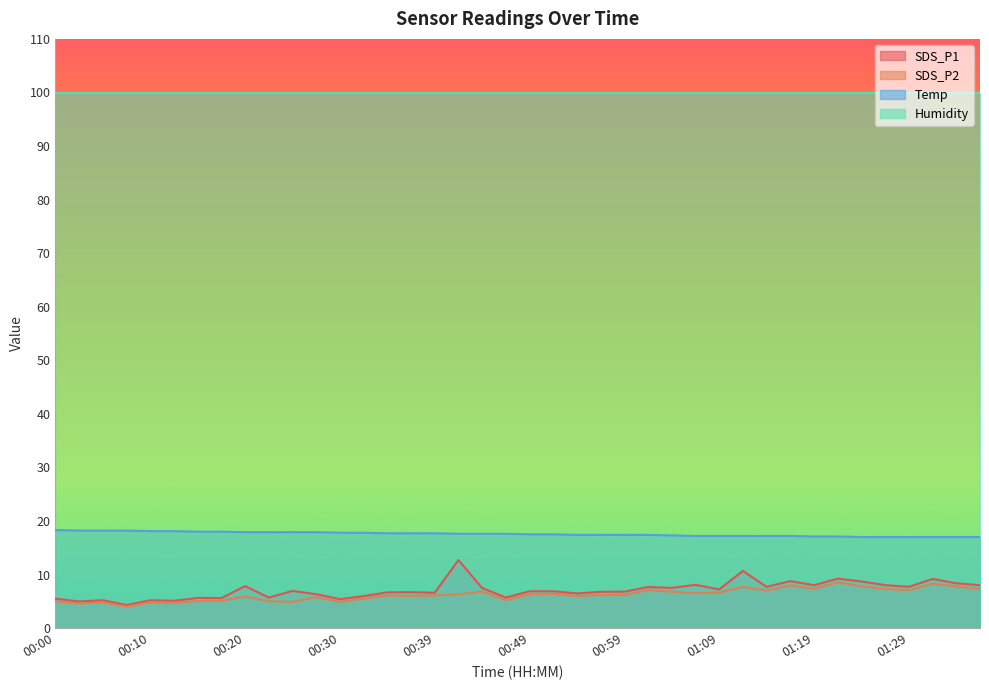

Which has a higher value, 00:07 or 01:34?

01:34